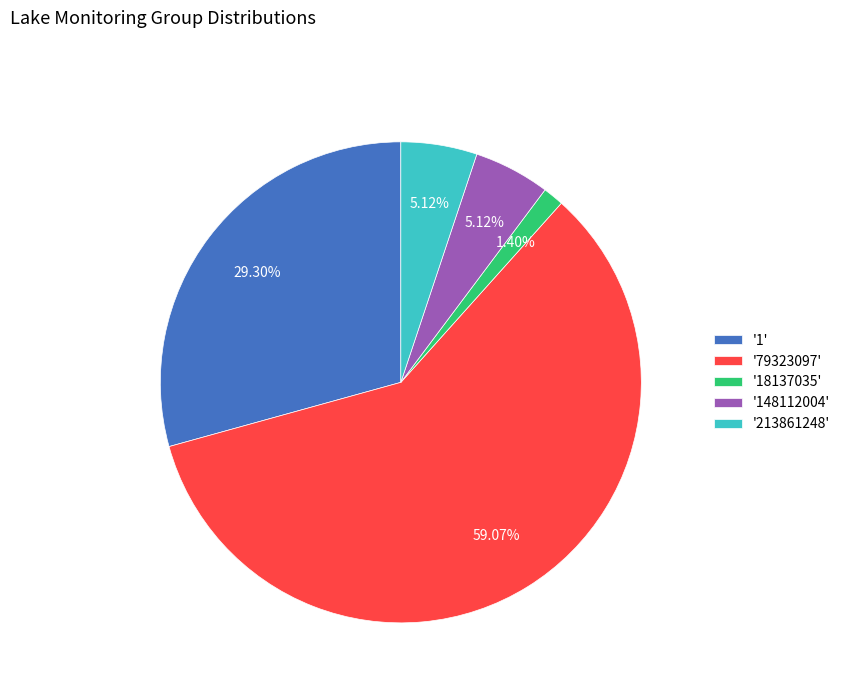

Is the sum of '1' and '213861248' greater than half?

No